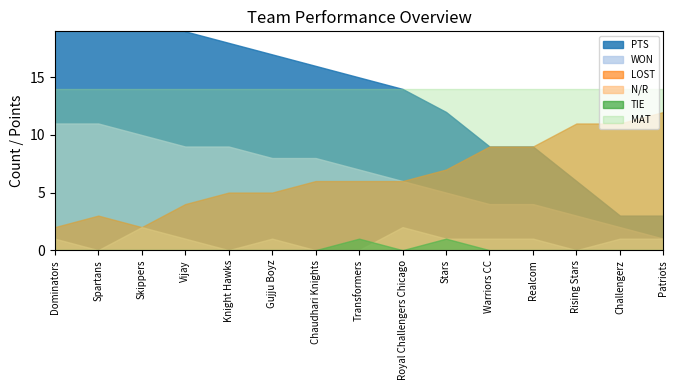

At which category does LOST reach its first local valley?

Skippers